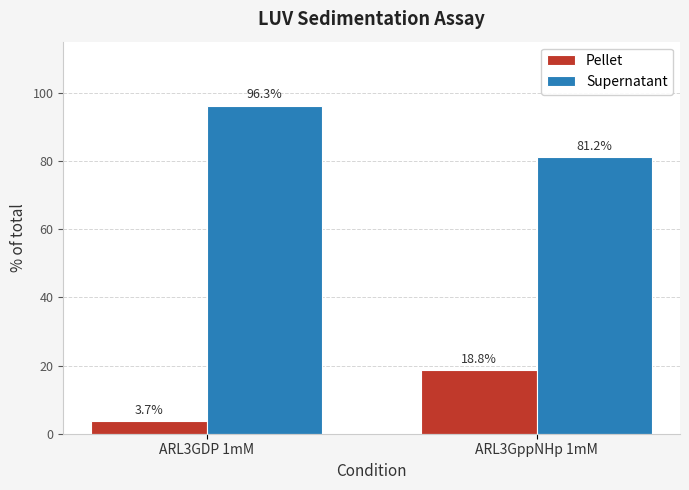

Reading right to left, list all the values displayed in this chart.

Pellet: 18.8	3.7
Supernatant: 81.2	96.3